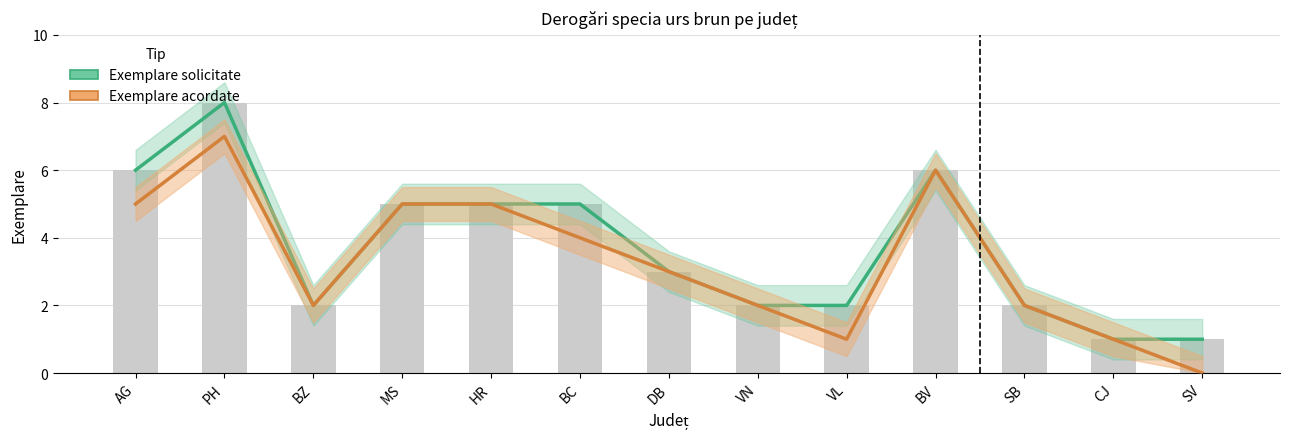

Reading left to right, what are all the values shown in this chart?

Exemplare solicitate: AG=6	PH=8	BZ=2	MS=5	HR=5	BC=5	DB=3	VN=2	VL=2	BV=6	SB=2	CJ=1	SV=1
Exemplare acordate: AG=5	PH=7	BZ=2	MS=5	HR=5	BC=4	DB=3	VN=2	VL=1	BV=6	SB=2	CJ=1	SV=0